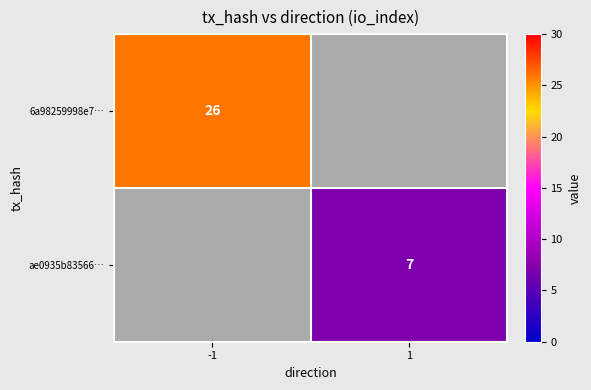

True or false: 6a98259998e7… has a value of 26 at -1.

True